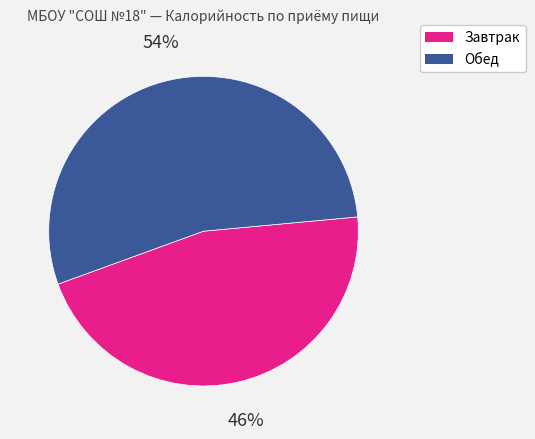

What is the smallest slice in the pie chart?

Завтрак